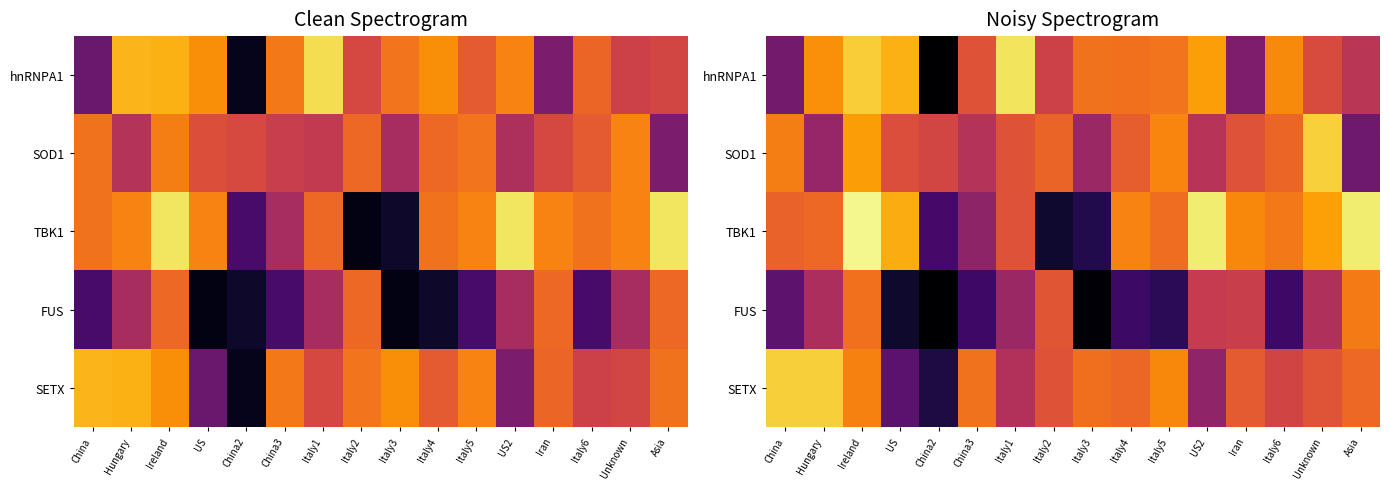

Count the number of data series in this chart.

5